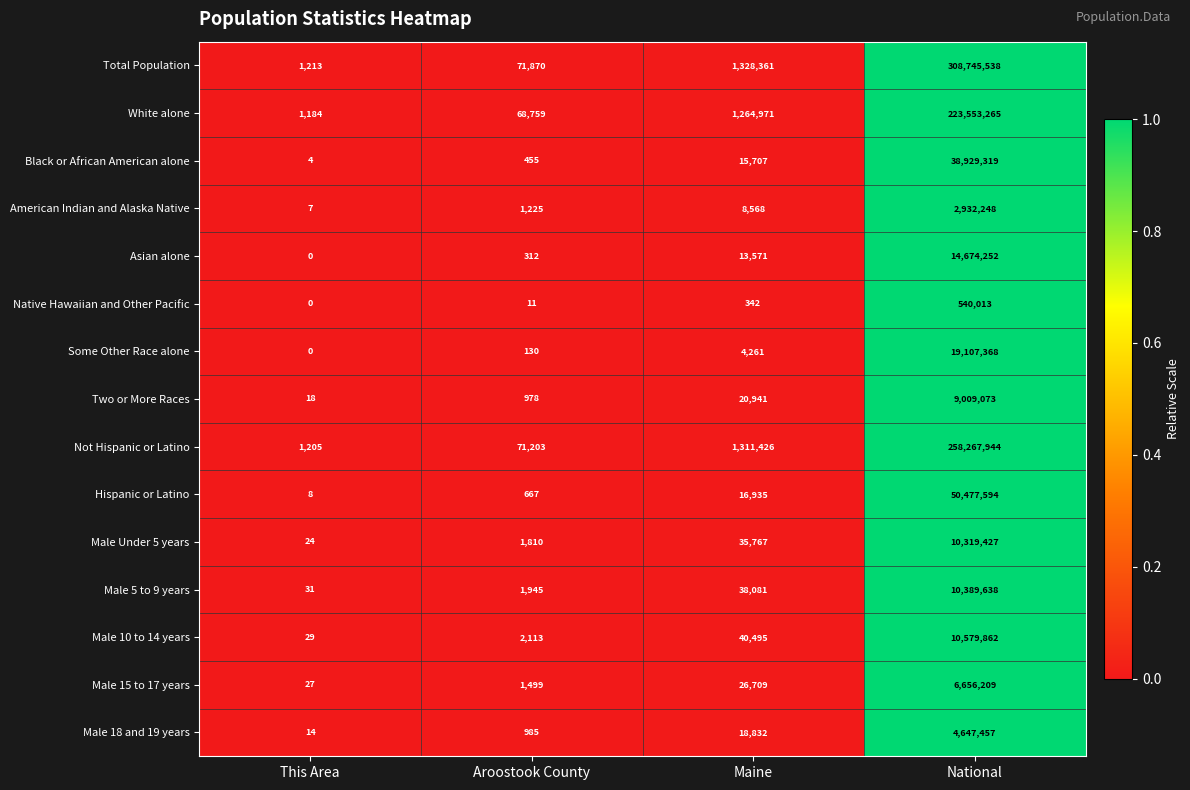

At which category does the chart reach its peak across all series?

National